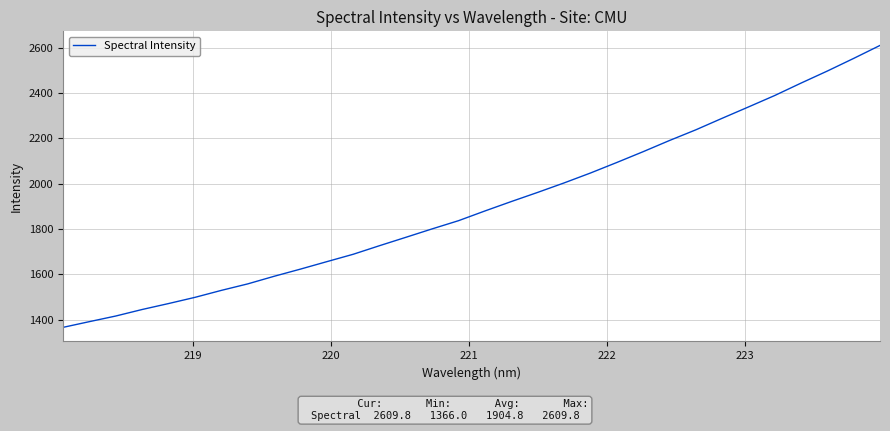

What is the difference between the maximum and minimum values?

1243.8